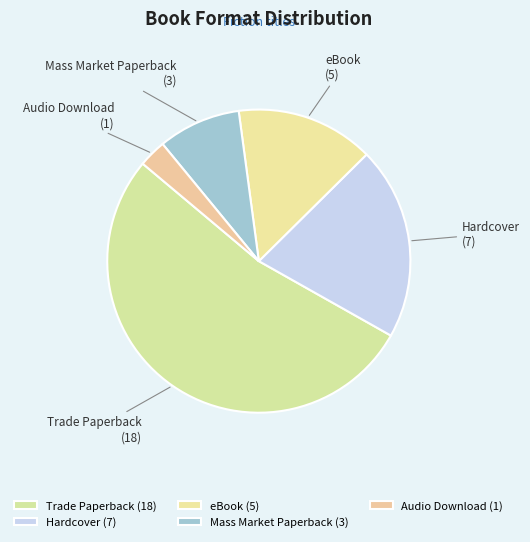

The eBook slice represents 4% of the pie. True or false?

False